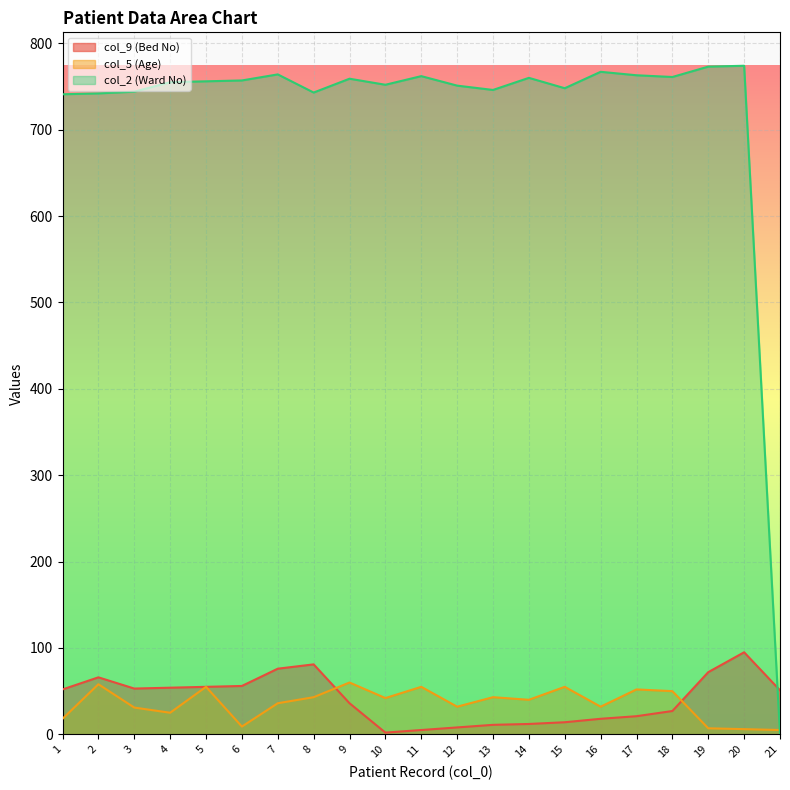

How many intersections are there between col_5 (Age) and col_2 (Ward No)?

1